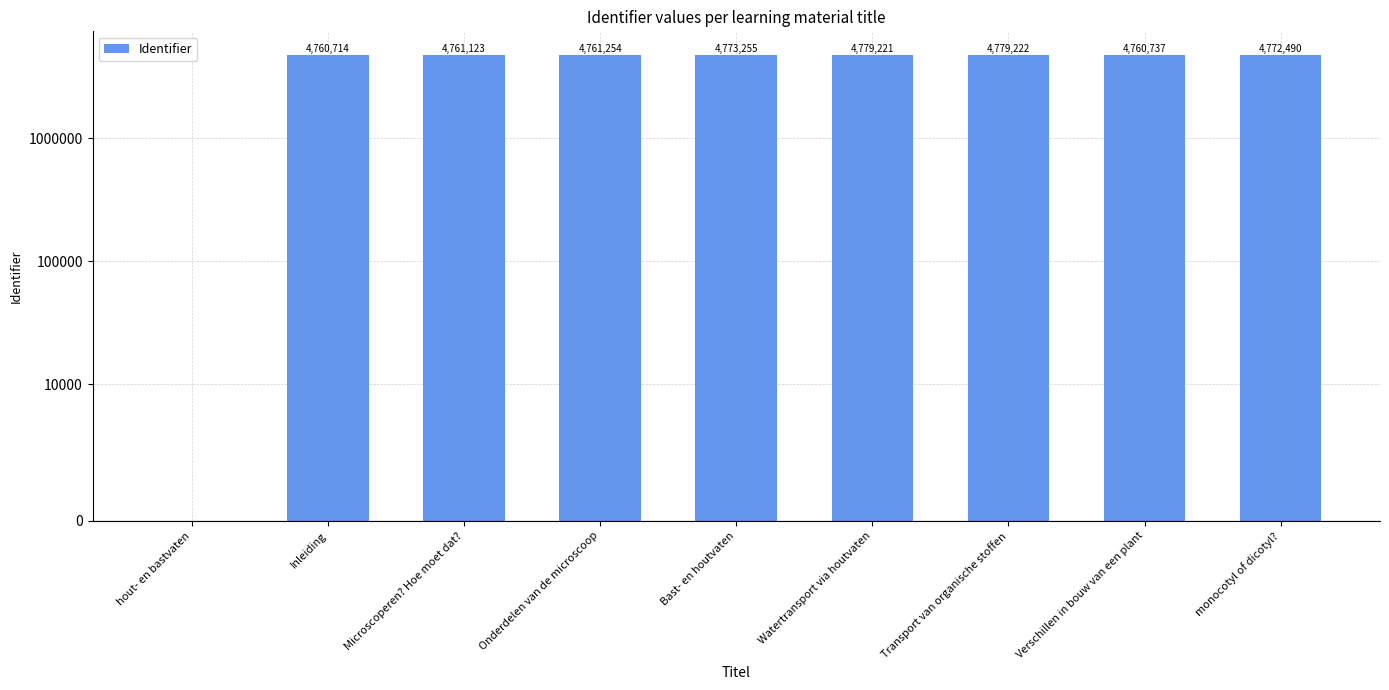

Reading left to right, what are all the values shown in this chart?

0	4760714	4761123	4761254	4773255	4779221	4779222	4760737	4772490